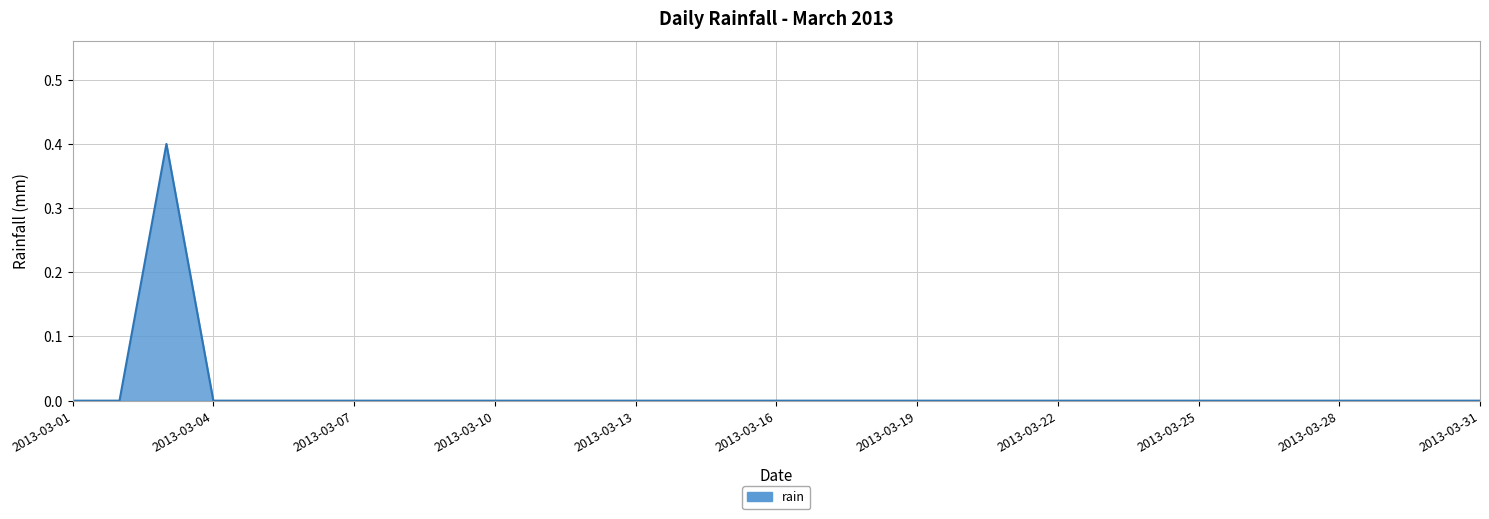

What is the difference between the maximum and minimum values?

0.4